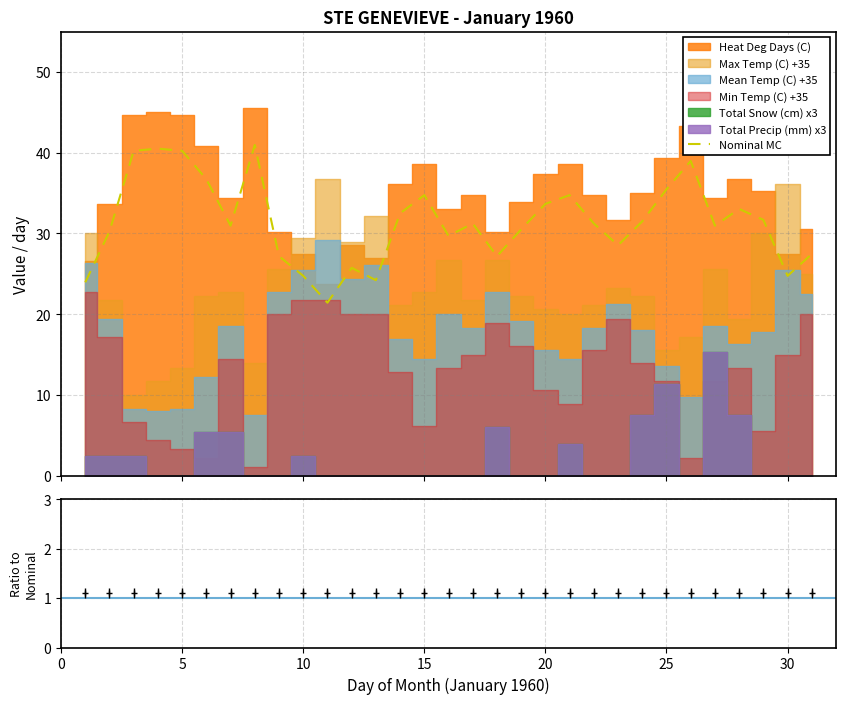

What is the minimum value for Nominal MC?

21.4